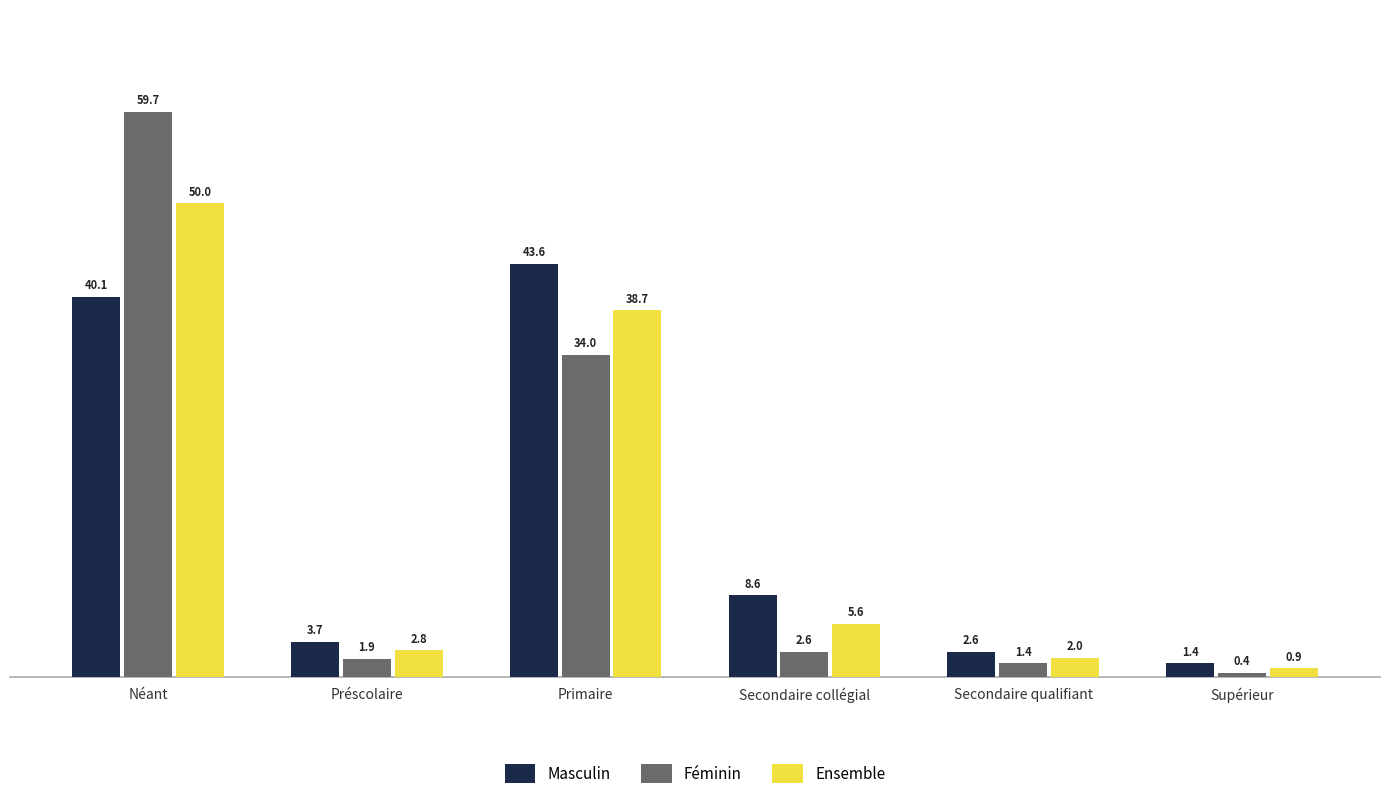

Which series changed the most between Secondaire collégial and Supérieur?

Masculin